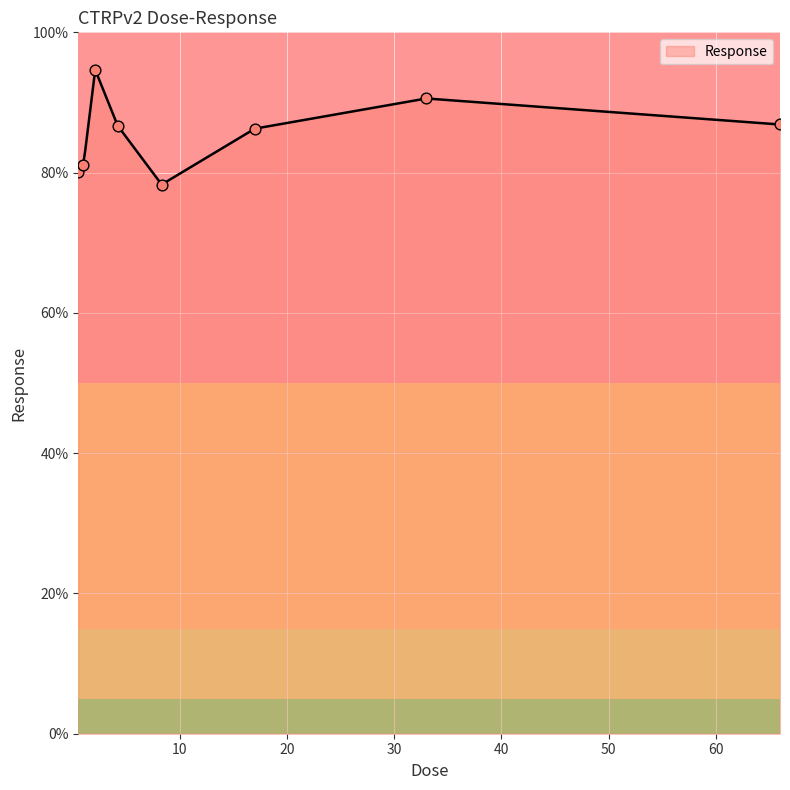

Which has a higher value, 66.0 or 8.3?

66.0